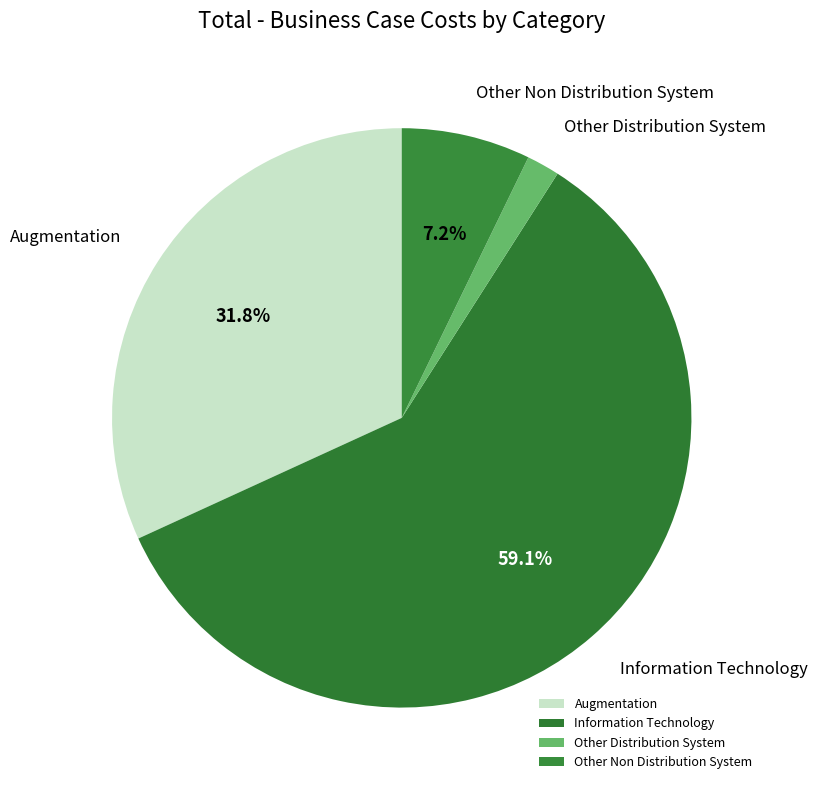

To the nearest percent, what percentage of the pie is Other Non Distribution System?

7%